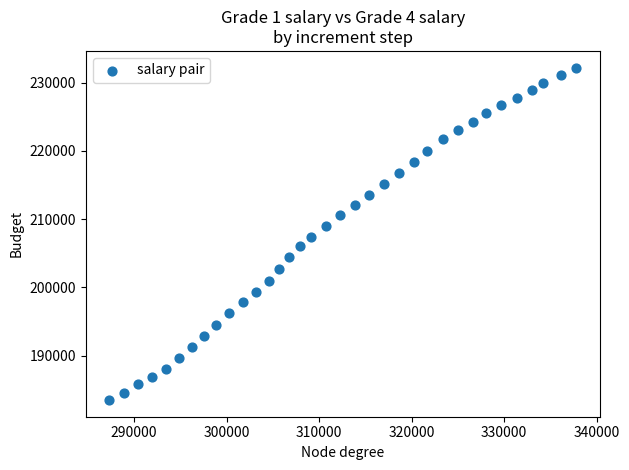

What is the range of X values (max minus min)?

50500